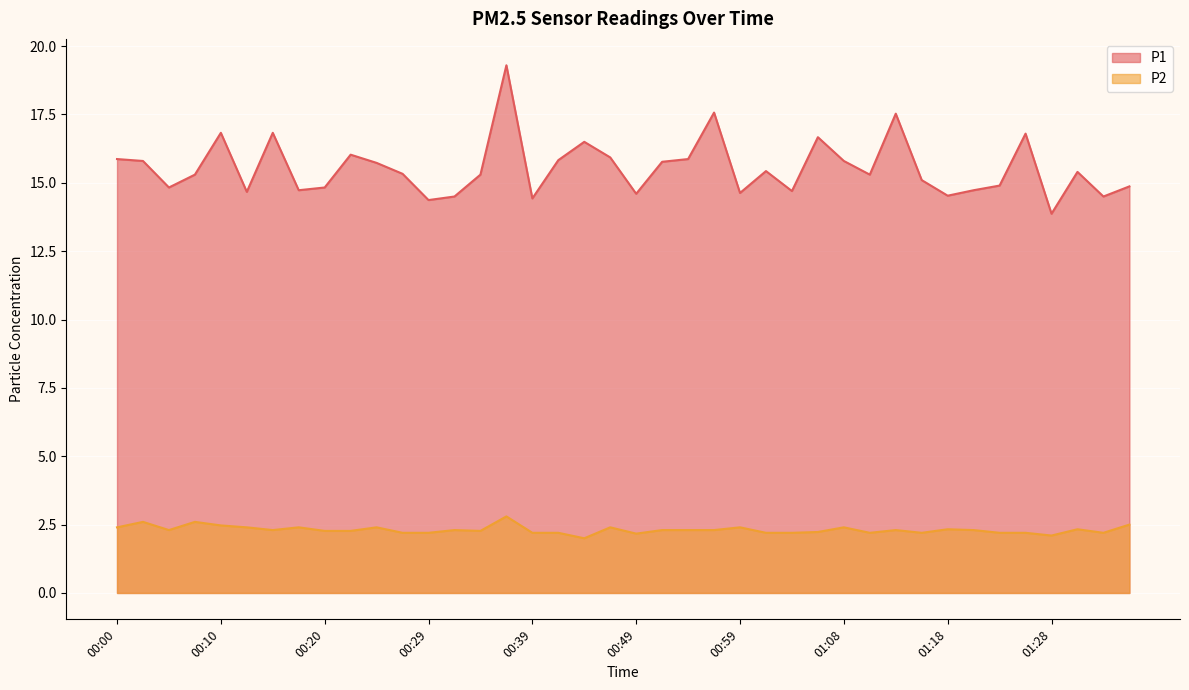

How many series are shown in this chart?

2